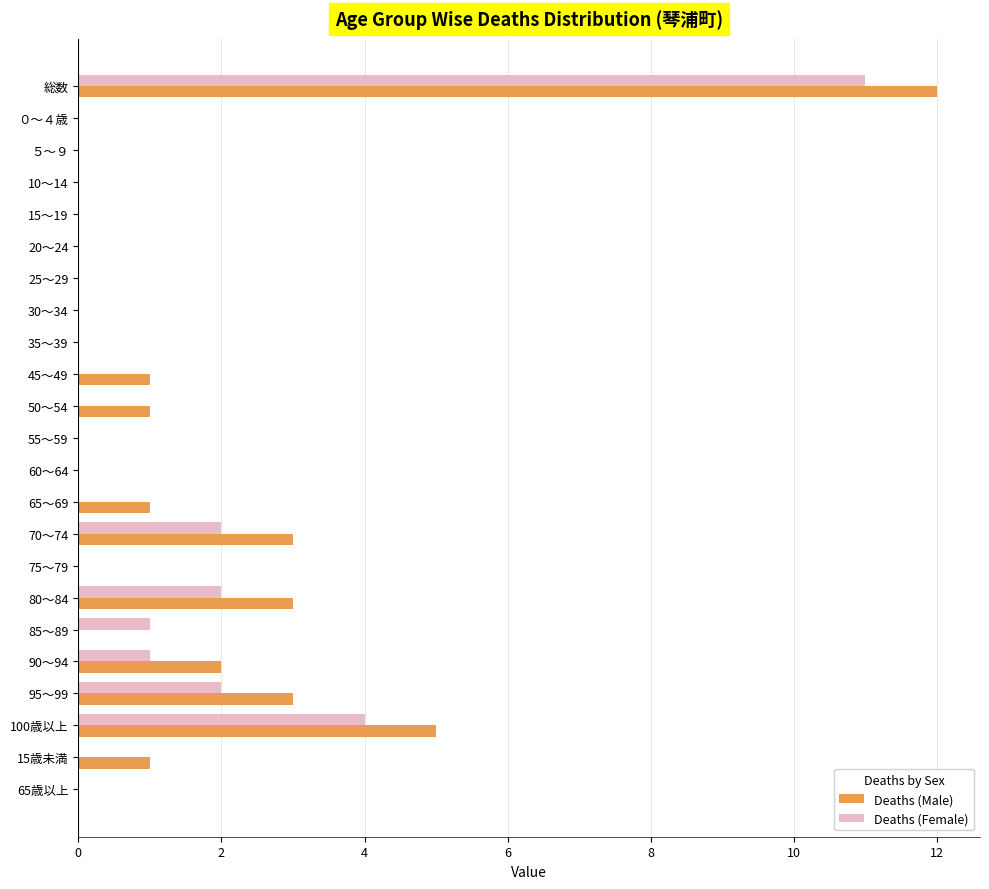

At which category is the sum across all series the highest?

総数